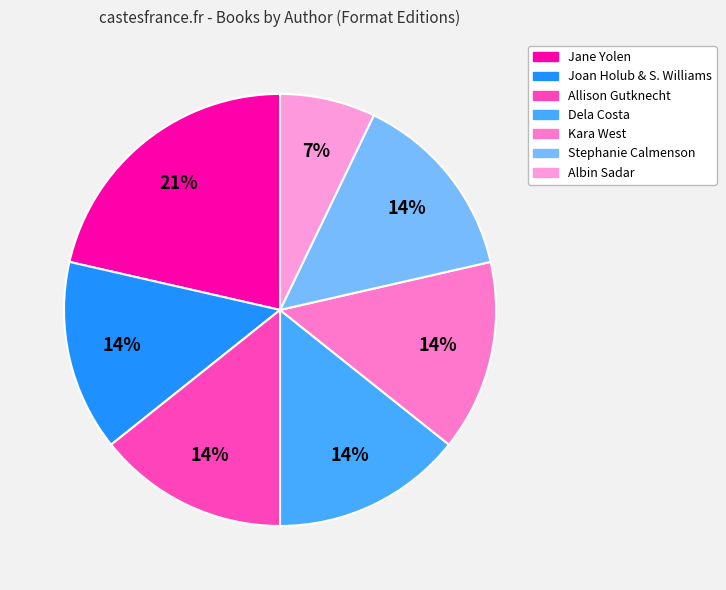

How many slices are in this pie chart?

7